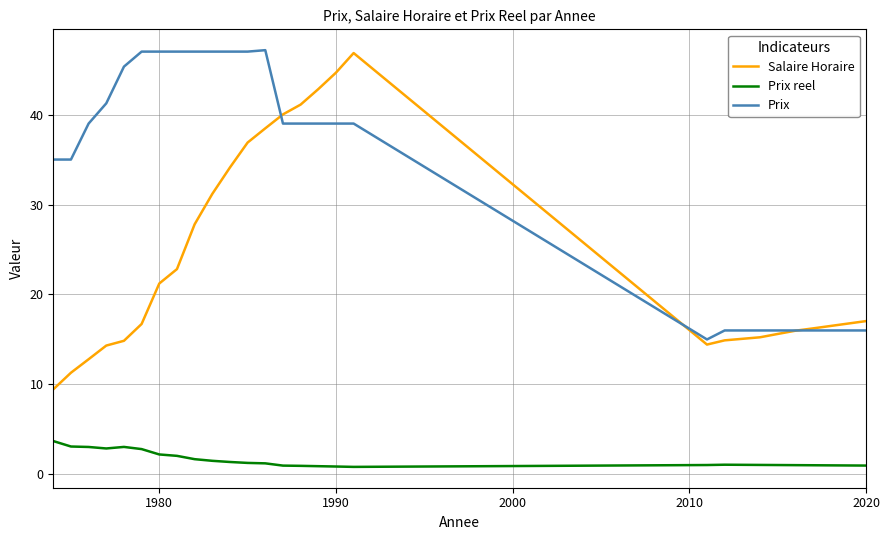

True or false: Salaire Horaire and Prix reel cross at least once.

False